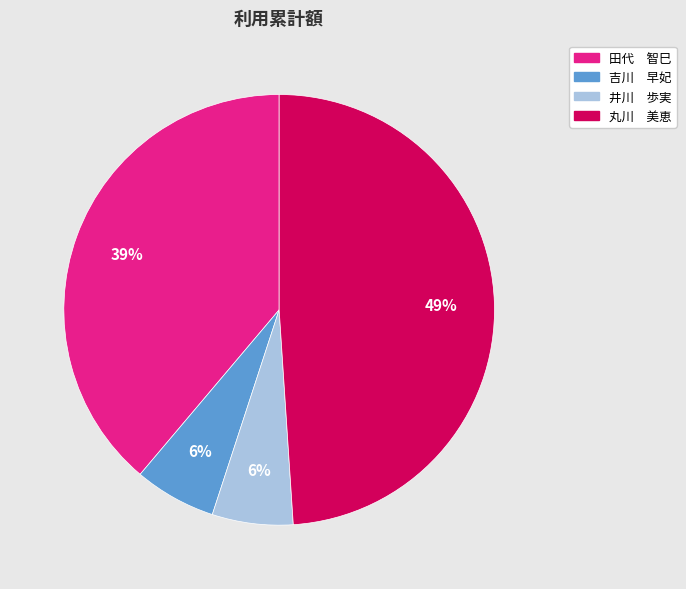

How many segments does this pie chart have?

4